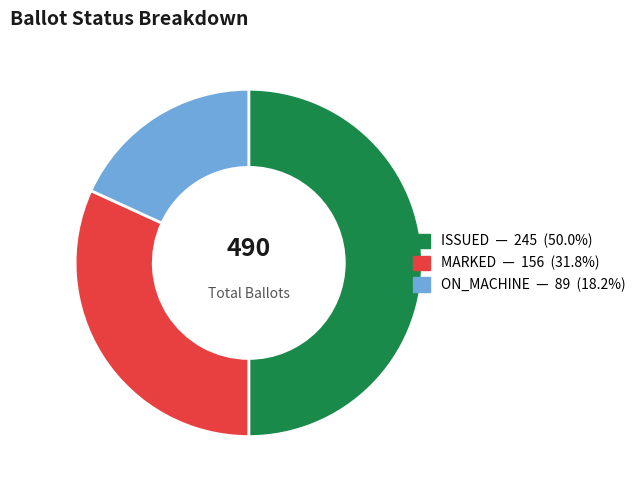

What is the ratio of the value at MARKED to the value at ISSUED?

0.6